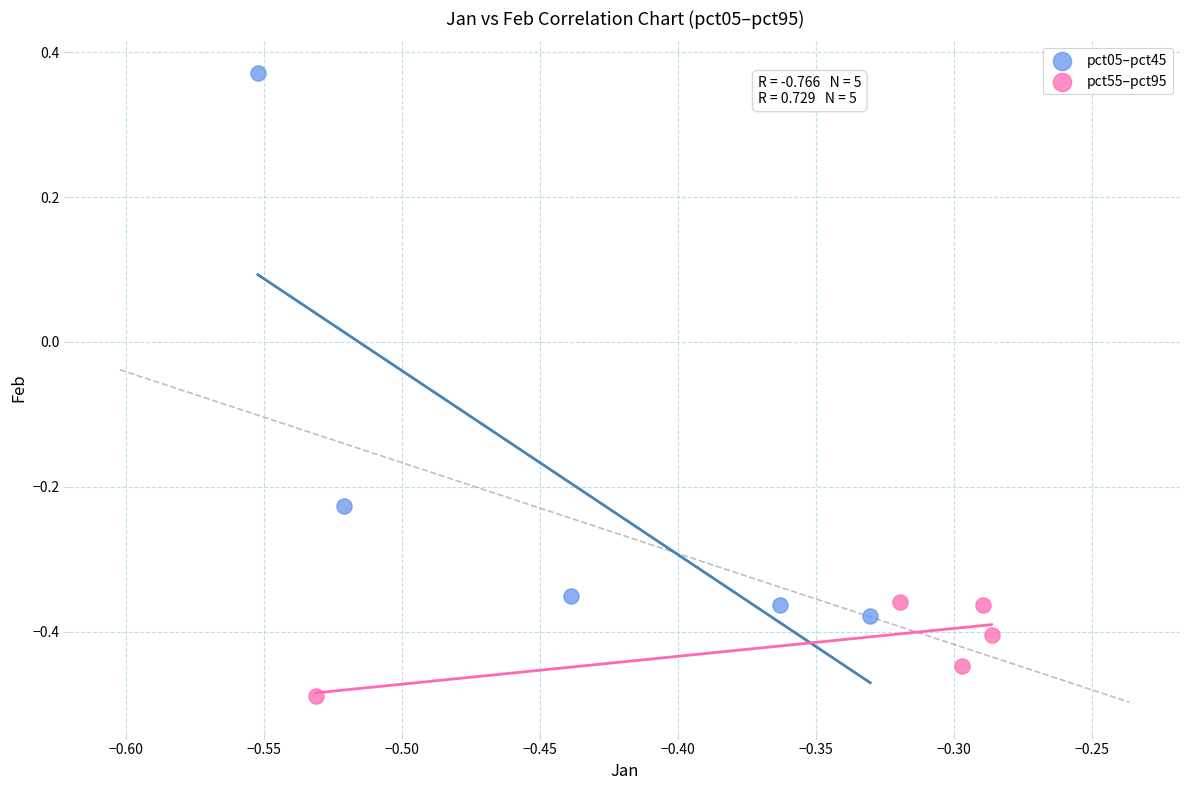

Which series contains the lowest Y value?

pct55–pct95